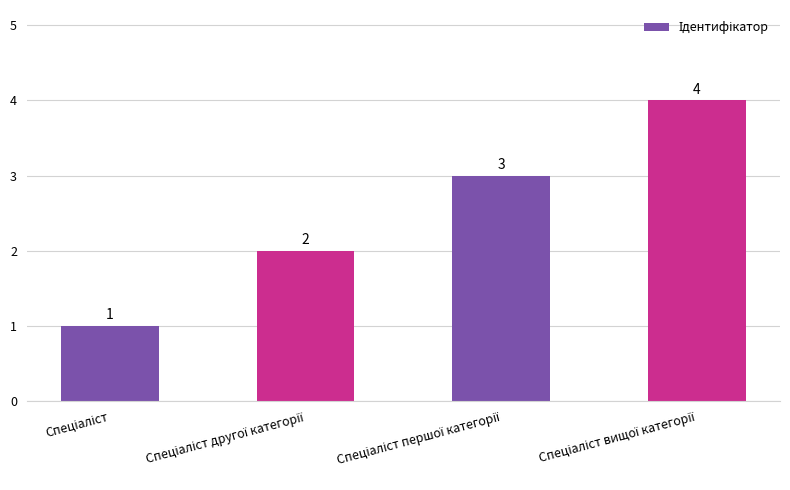

What is the smallest value displayed?

1